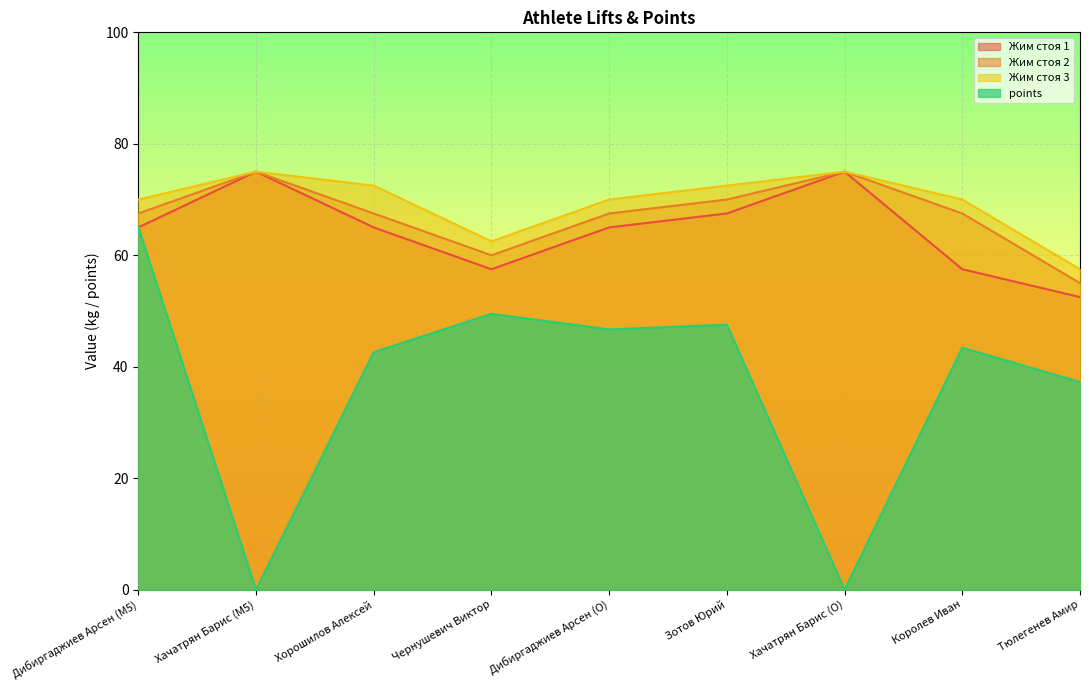

Is it true that Жим стоя 1 equals 32.4 at Чернушевич Виктор?

False